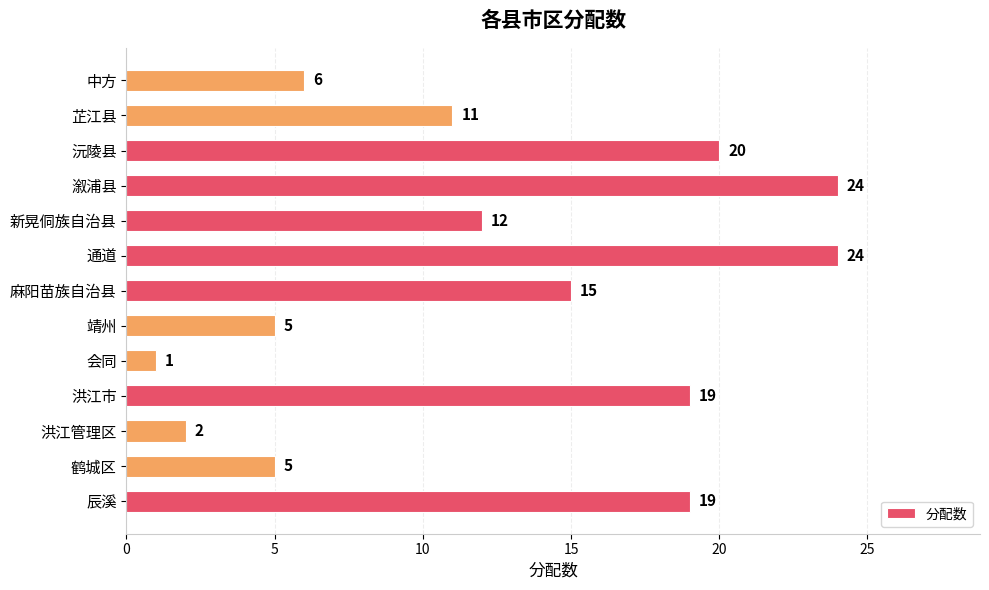

The value at 辰溪 is 19. True or false?

True